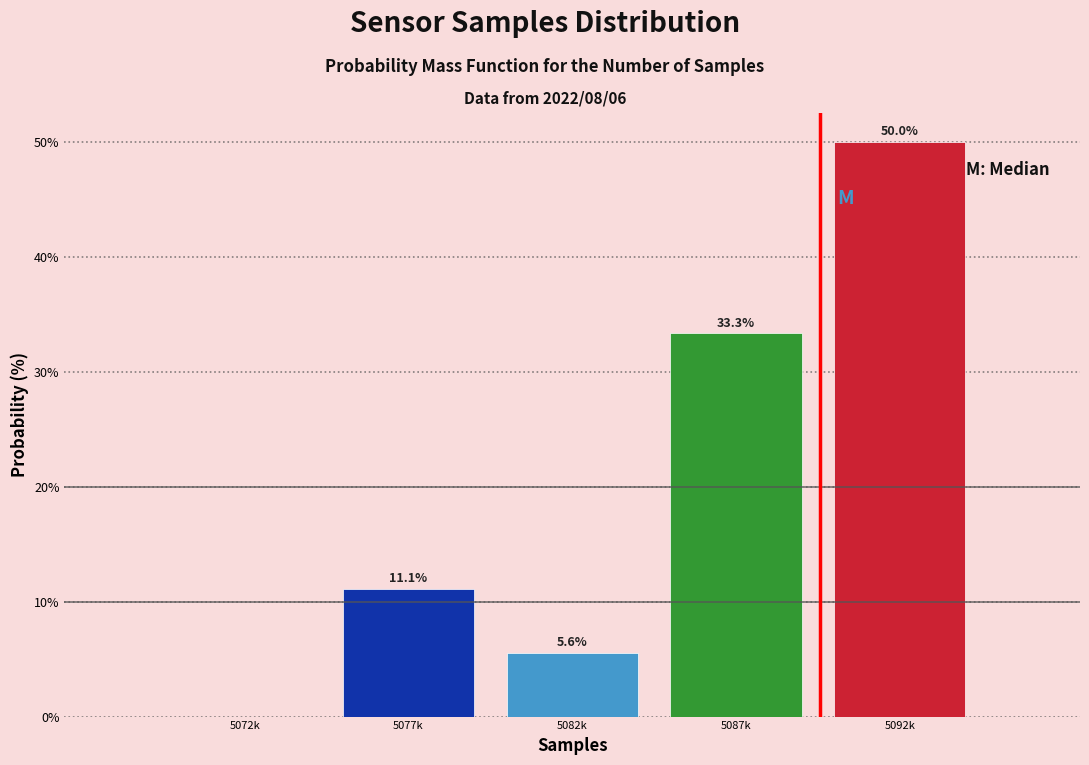

Reading left to right, transcribe all the data shown in this chart.

5072k=0.0	5077k=11.1	5082k=5.6	5087k=33.3	5092k=50.0